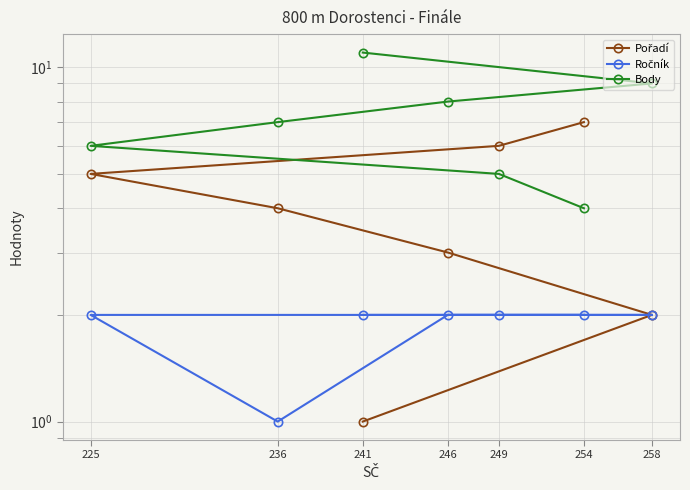

What is the maximum value for Ročník?

2